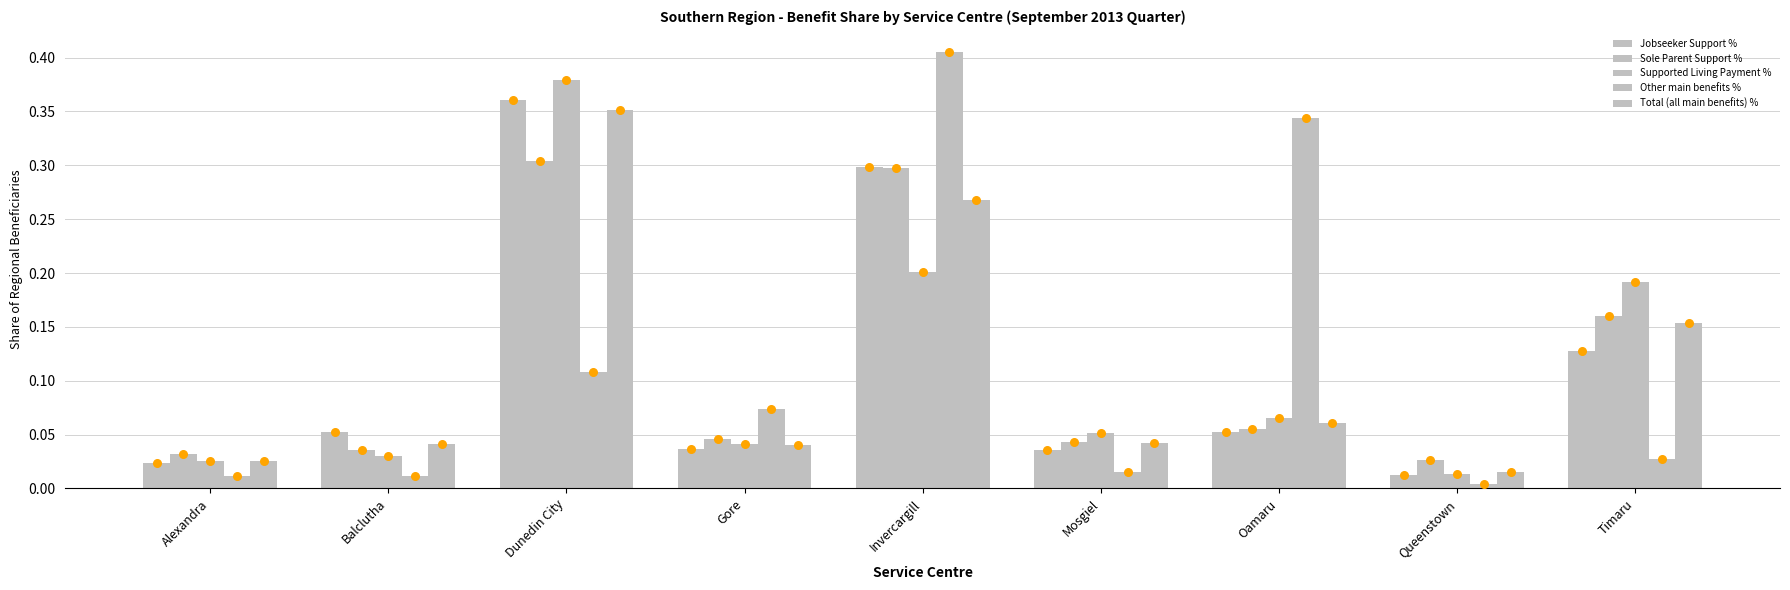

What are all the series names shown in the legend?

Jobseeker Support %, Sole Parent Support %, Supported Living Payment %, Other main benefits %, Total (all main benefits) %